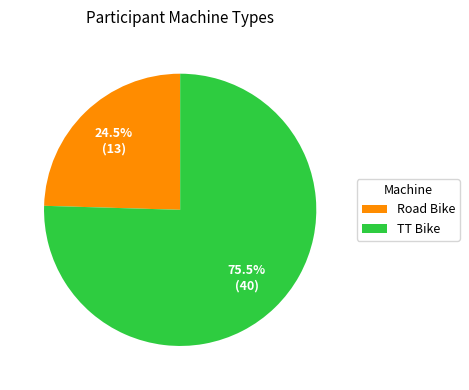

Is it true that Road Bike is 38% of the pie?

False